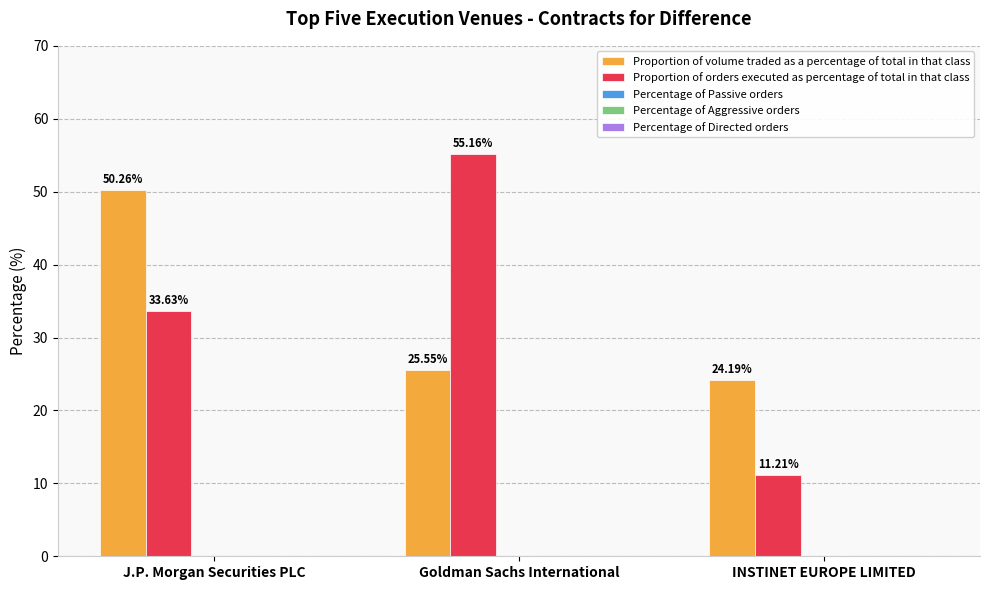

List the series in order of their peak value, highest first.

Proportion of orders executed as percentage of total in that class, Proportion of volume traded as a percentage of total in that class